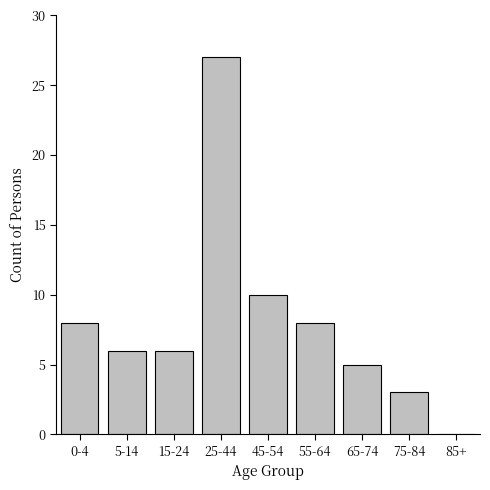

Reading left to right, list all the values displayed in this chart.

0-4=8	5-14=6	15-24=6	25-44=27	45-54=10	55-64=8	65-74=5	75-84=3	85+=0